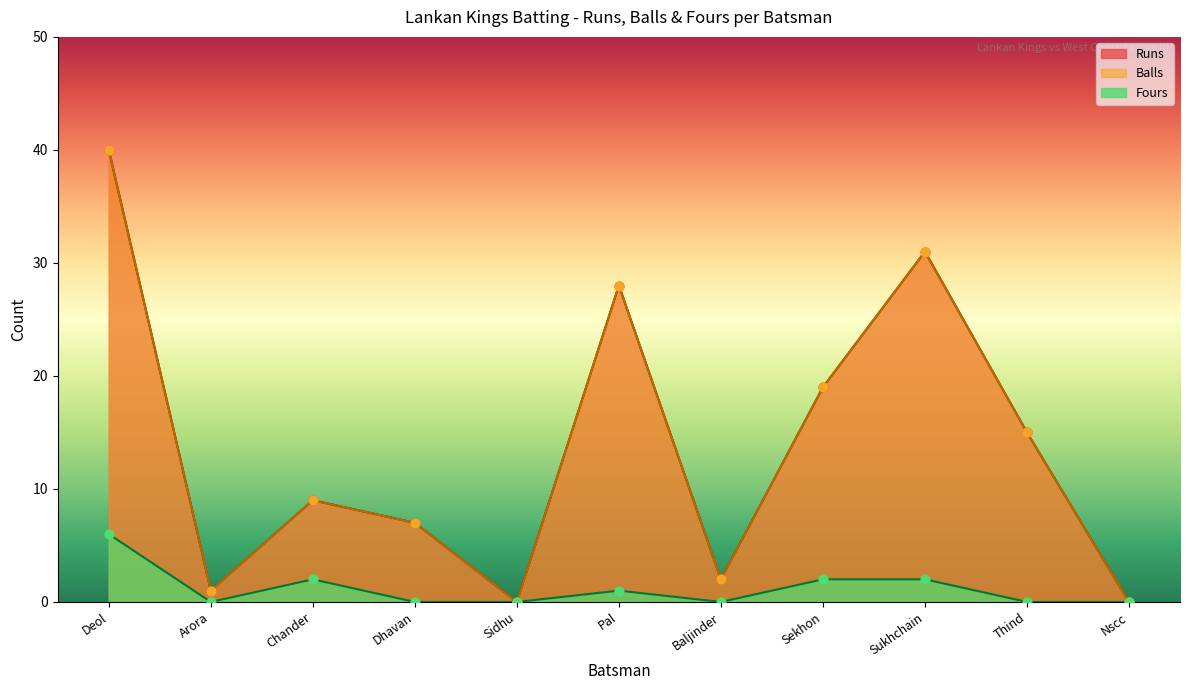

Is the value of Balls at Arora greater than the value of Runs at Arora?

No